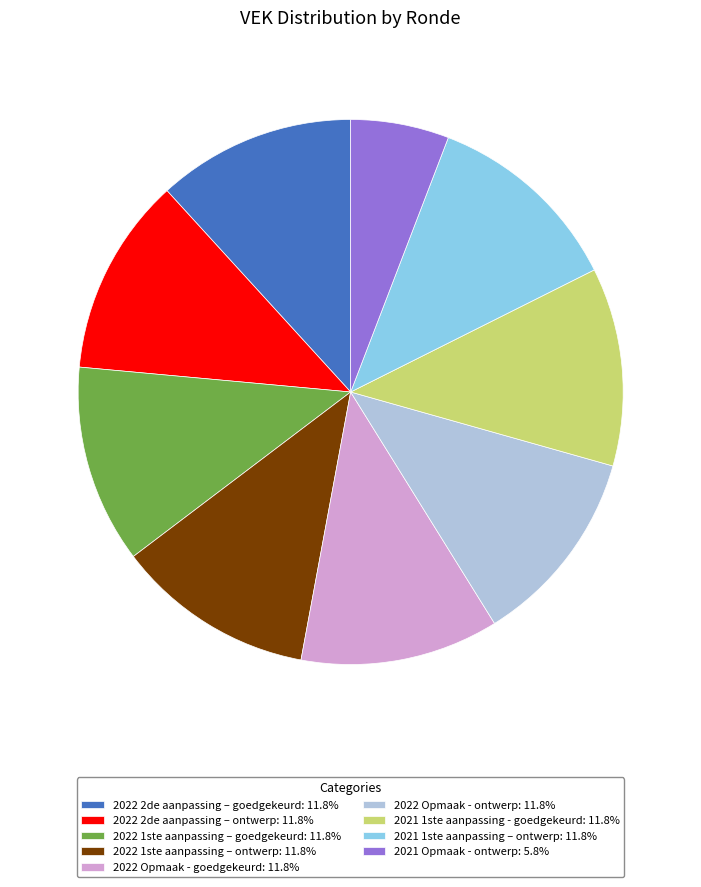

The 2022 2de aanpassing – goedgekeurd slice represents 12% of the pie. True or false?

True